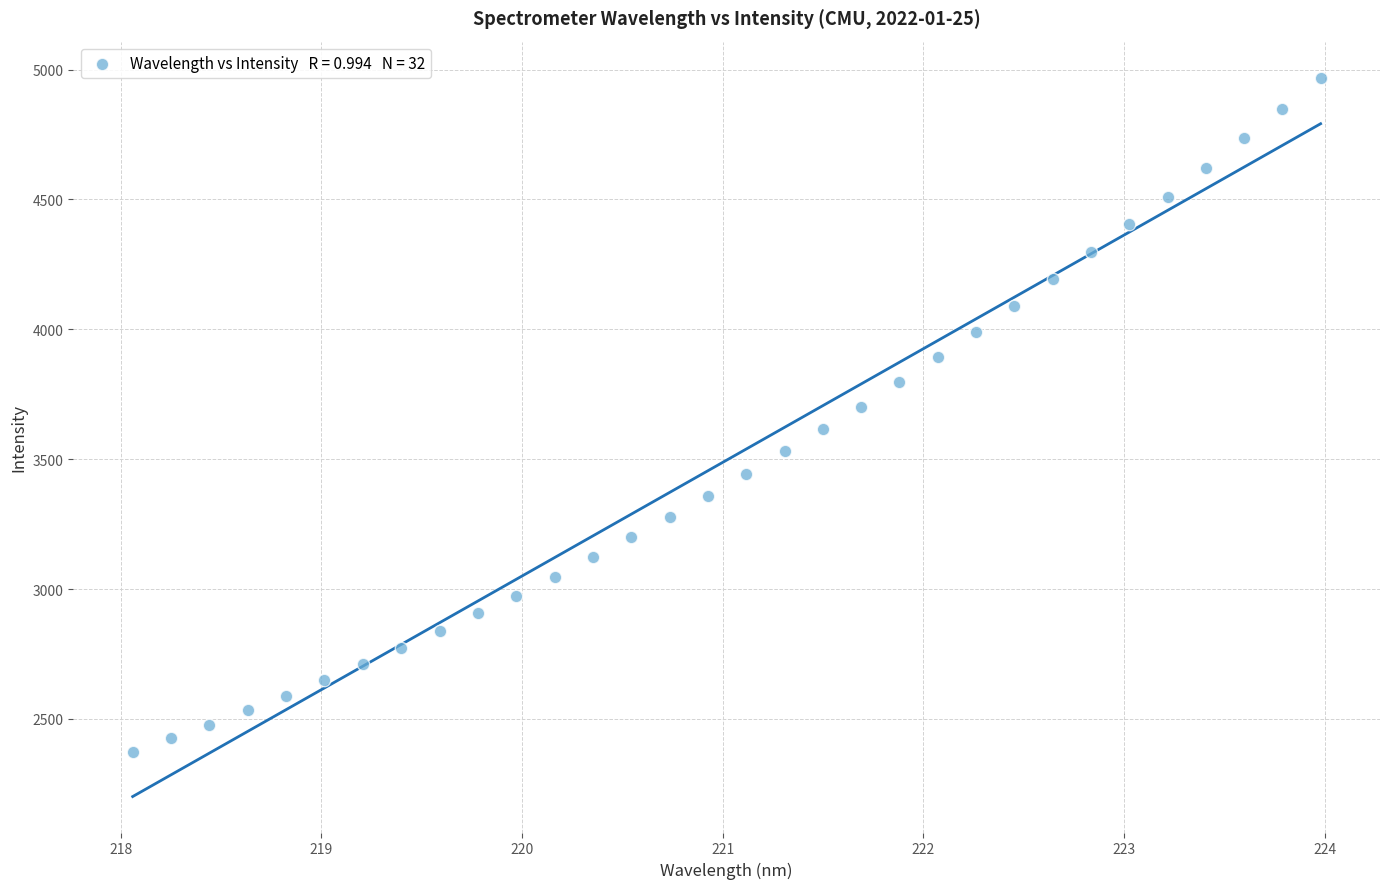

What is the range of X values (max minus min)?

5.9